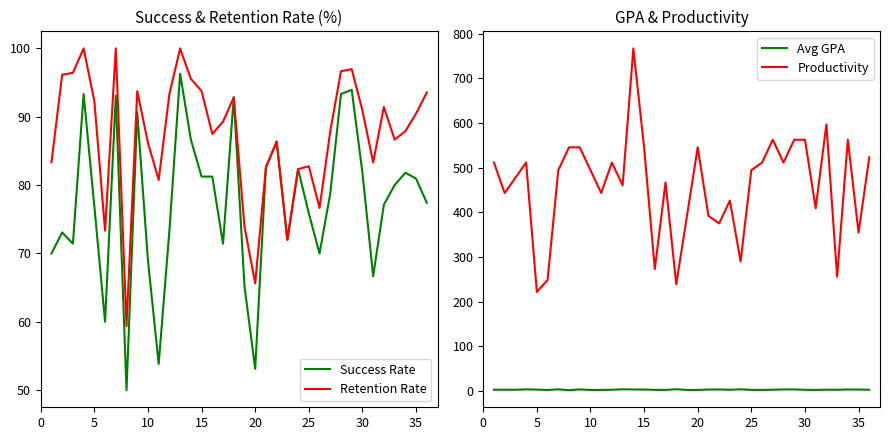

Reading left to right, transcribe all the data shown in this chart.

Success Rate: 70.0	73.1	71.4	93.3	76.9	60.0	93.1	50.0	90.6	69.0	53.8	73.3	96.3	86.7	81.2	81.2	71.4	92.9	65.2	53.1	82.6	86.4	72.0	82.4	75.9	70.0	78.8	93.3	93.9	81.8	66.7	77.1	80.0	81.8	81.0	77.4
Retention Rate: 83.3	96.2	96.4	100.0	92.3	73.3	100.0	59.4	93.8	86.2	80.8	93.3	100.0	95.6	93.8	87.5	89.3	92.9	73.9	65.6	82.6	86.4	72.0	82.4	82.8	76.7	87.9	96.7	97.0	90.9	83.3	91.4	86.7	87.9	90.5	93.5
Avg GPA: 2.4	2.4	2.3	3.2	2.6	1.8	3.2	1.3	3.0	1.9	1.9	2.3	3.3	3.0	2.8	2.1	2.0	3.4	1.9	1.9	2.7	2.9	2.2	3.3	2.0	1.9	2.4	3.0	3.0	2.2	1.9	2.4	2.3	2.9	2.8	2.3
Productivity: 511.4	443.2	477.3	511.4	221.6	248.2	494.3	545.5	545.5	494.3	443.2	511.4	460.2	767.0	545.5	272.7	466.7	238.6	392.1	545.5	392.1	375.0	426.1	289.8	494.3	511.4	562.5	511.4	562.5	562.5	409.1	596.6	255.7	562.5	354.4	523.1